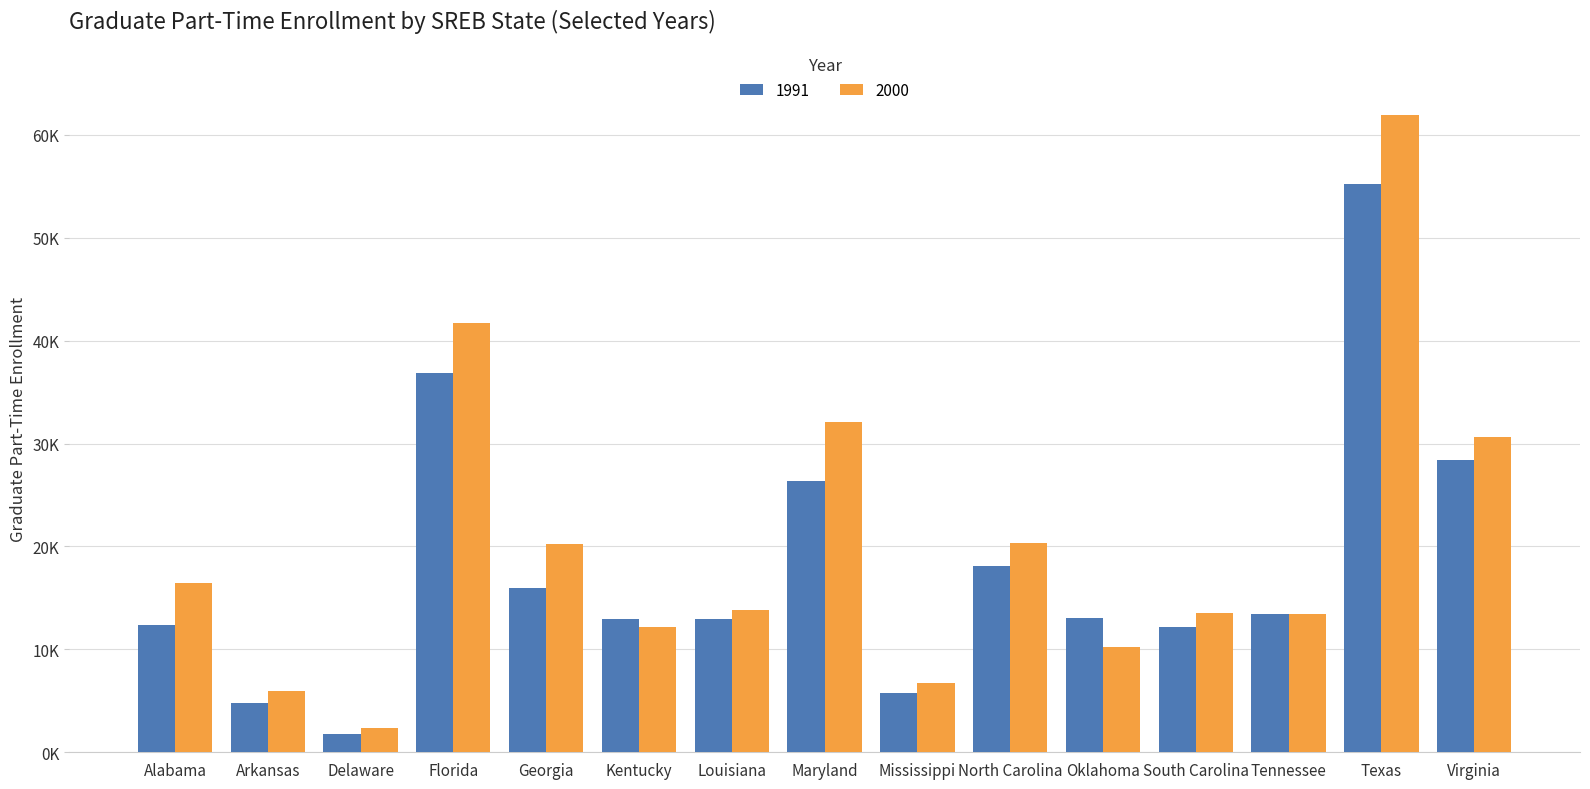

What is the difference between the 1991 values at Georgia and Florida?

20912